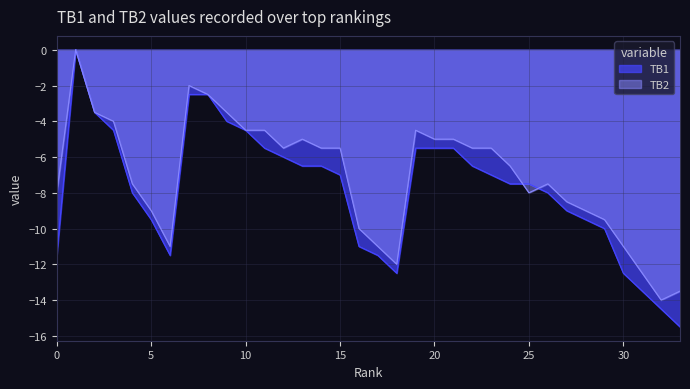

Which series has the largest total across all categories?

TB2